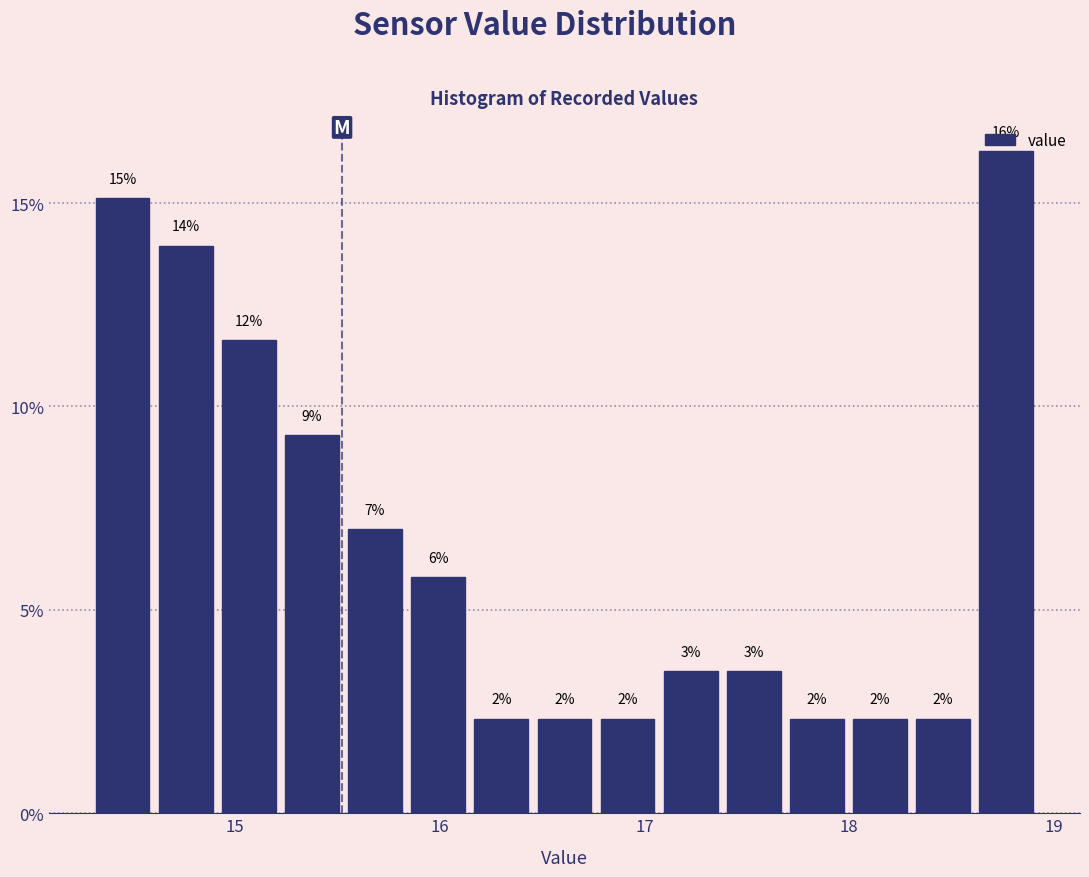

Around what value on the x-axis is the tallest bar? Give the approximate position of its centre, as read against the axis.

18.8